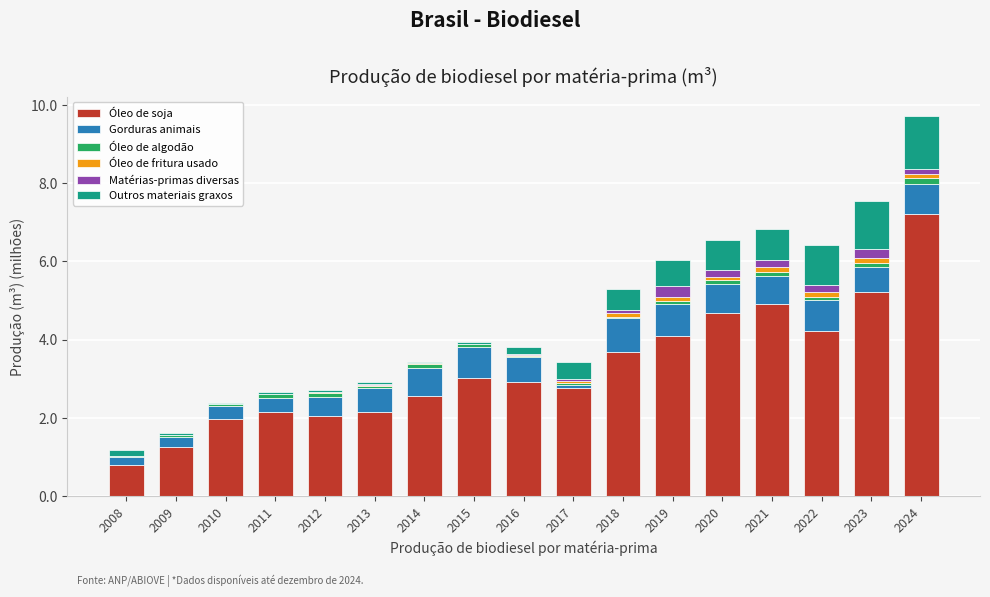

What is the highest value of the Óleo de soja series?

7.2